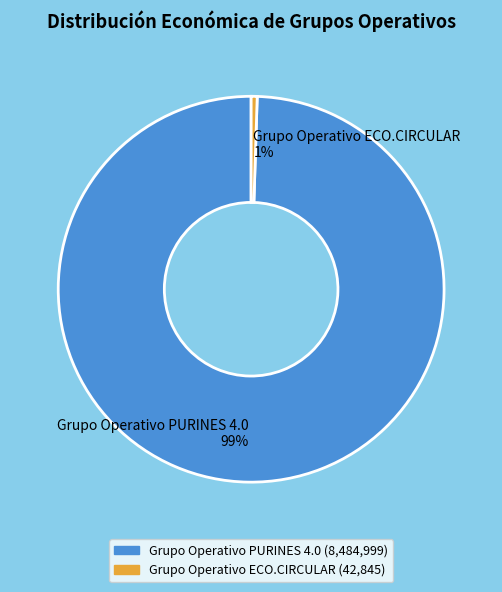

Is there any slice that represents more than half of the pie?

Yes